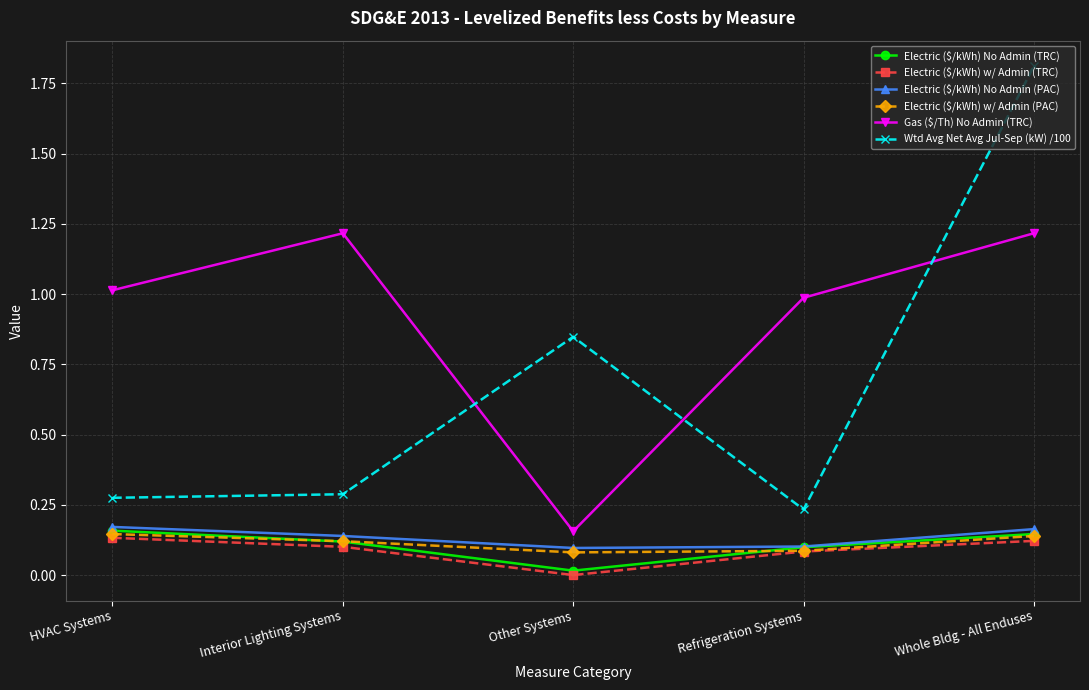

The value of Electric ($/kWh) w/ Admin (TRC) at Whole Bldg - All Enduses is 0.2. True or false?

False